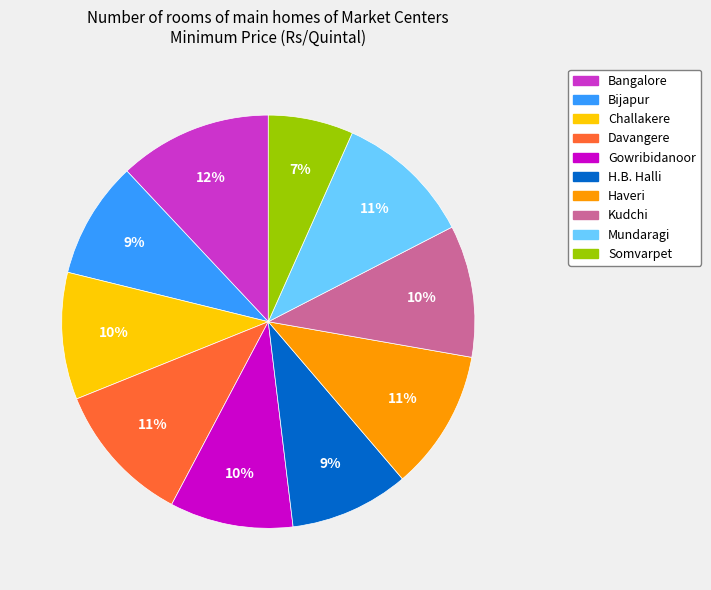

Combined, do Gowribidanoor and Davangere account for over 50%?

No